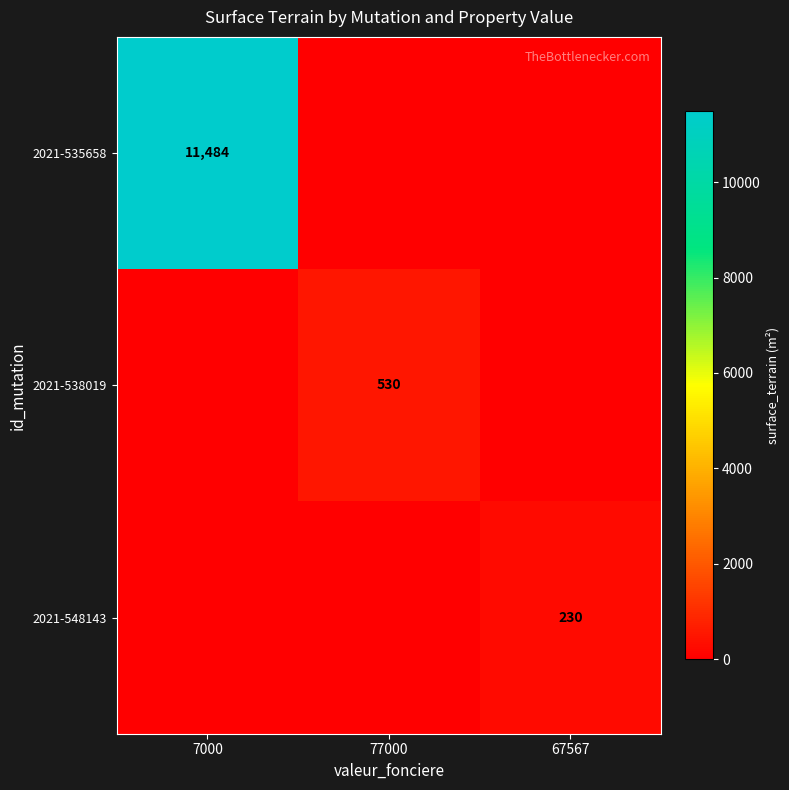

The 2021-548143 series shows 380 at 67567. True or false?

False